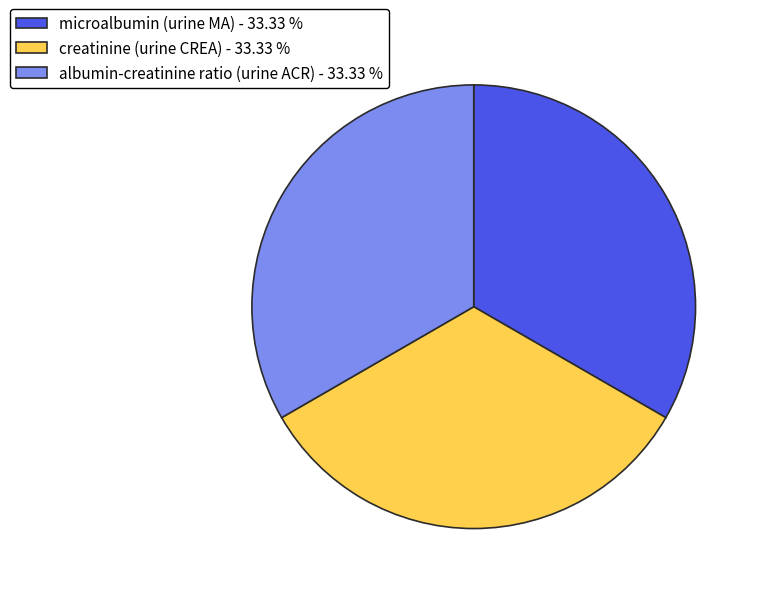

How many slices are in this pie chart?

3